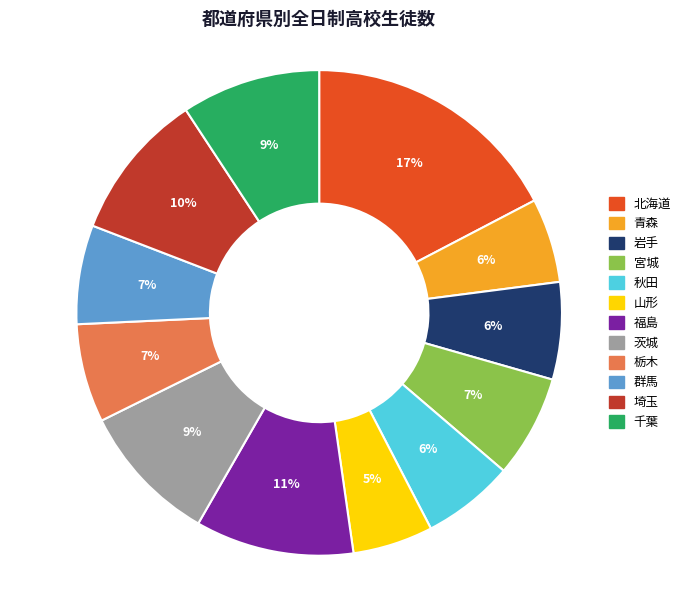

Approximately how many times larger is the value at 群馬 compared to 北海道?

0.4